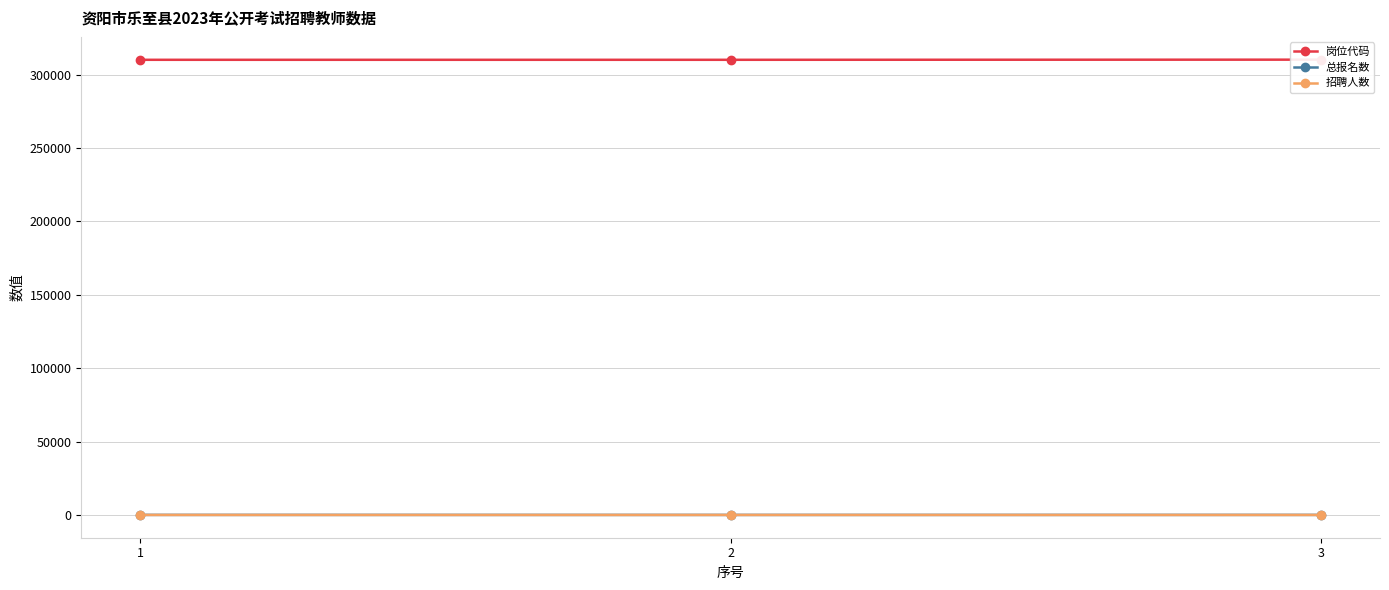

Which has a higher value, 1 or 2?

2